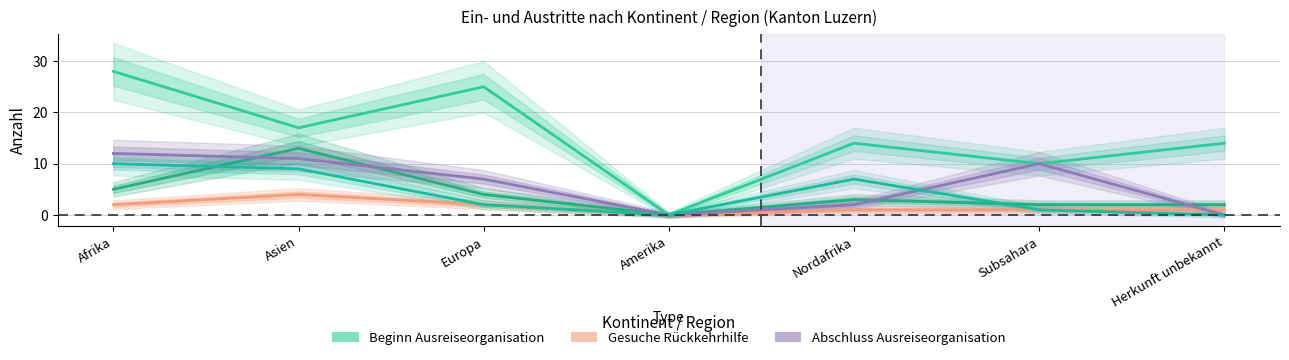

What position from the left is Amerika?

4